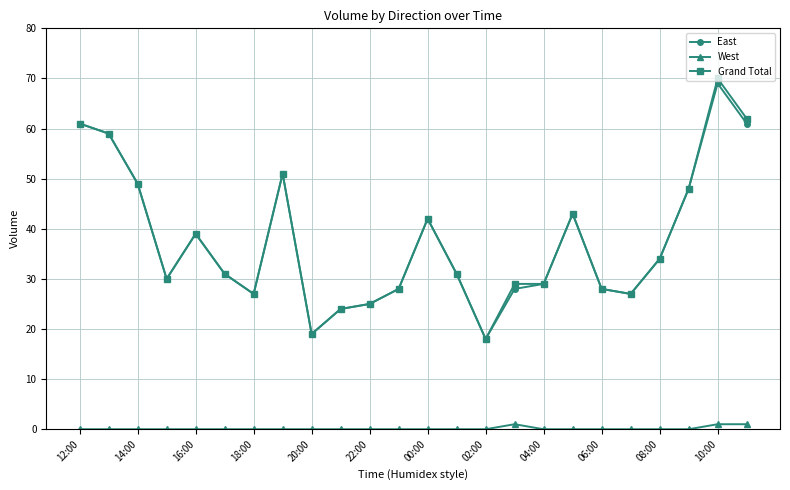

What is the lowest value of the East series?

18